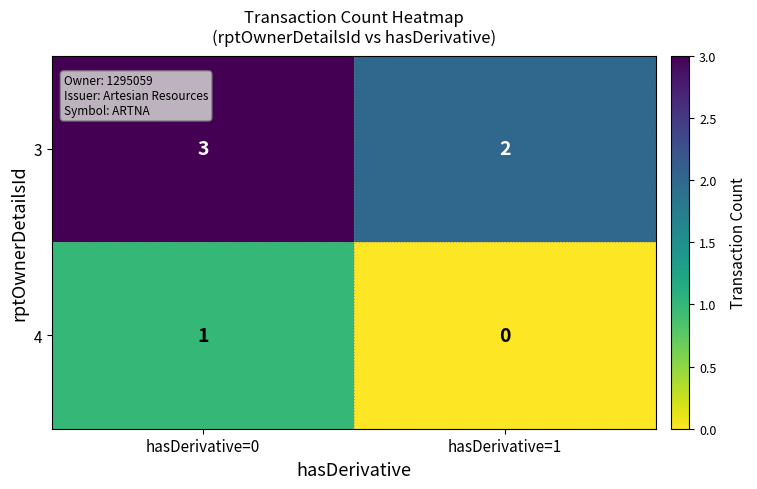

Which label corresponds to the smallest value in the chart?

hasDerivative=1